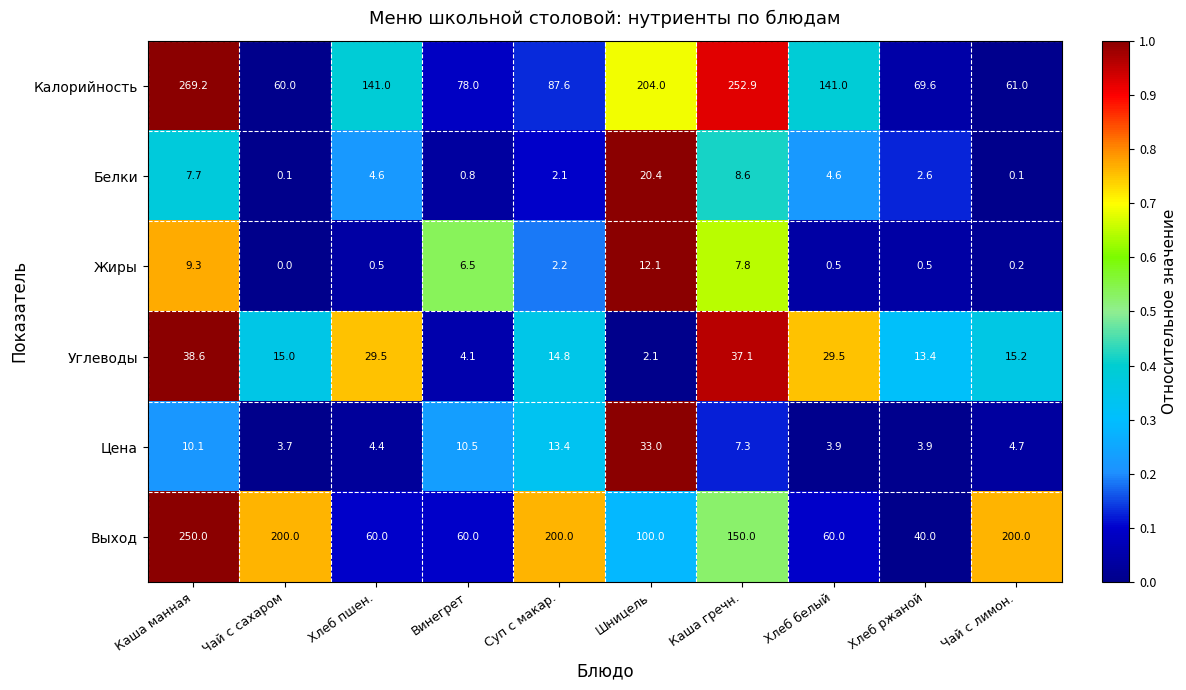

At how many categories does at least one series exceed 0?

10